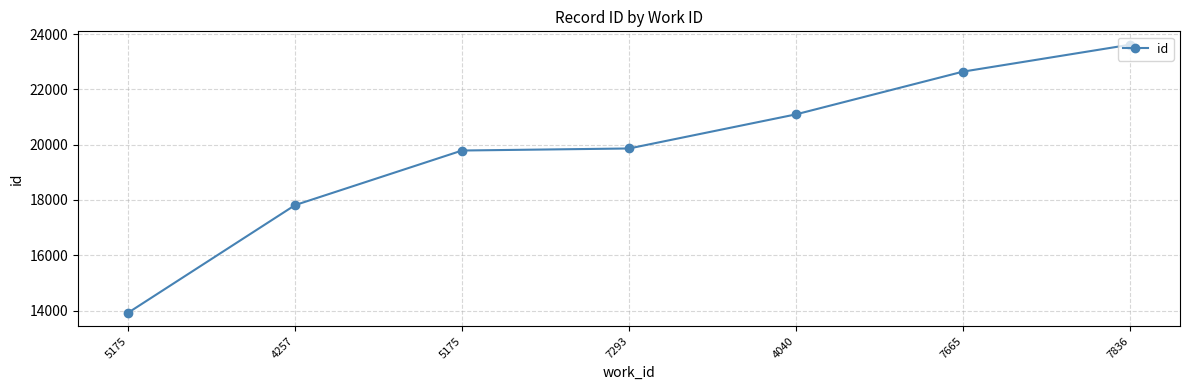

The chart shows a value of 17814 at 4257. True or false?

True